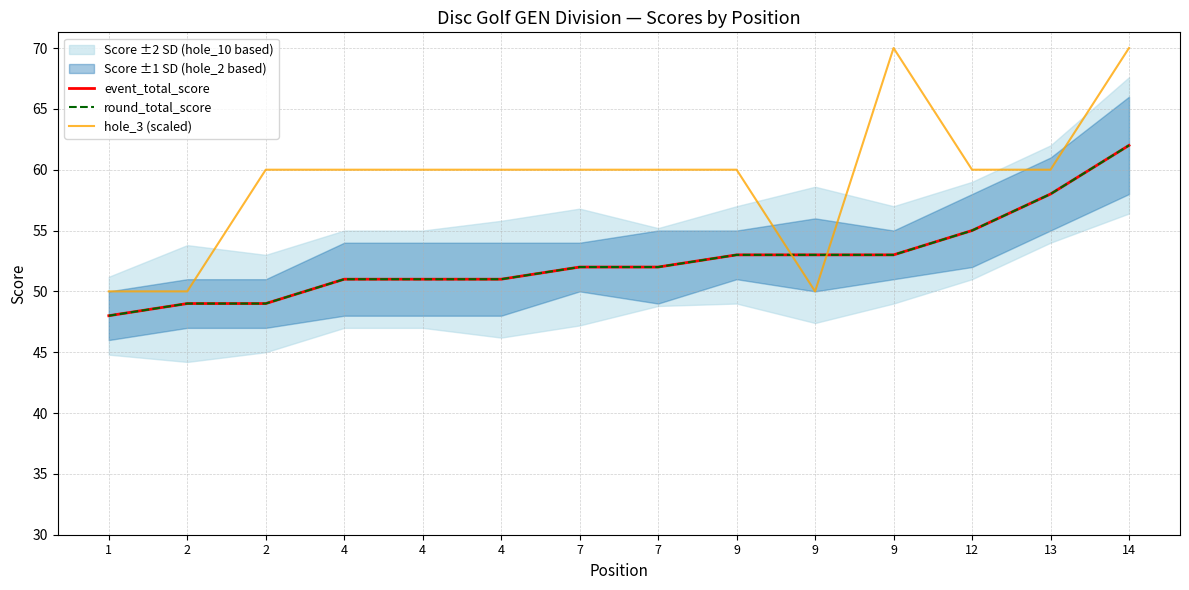

At how many categories does at least one series exceed 63?

2